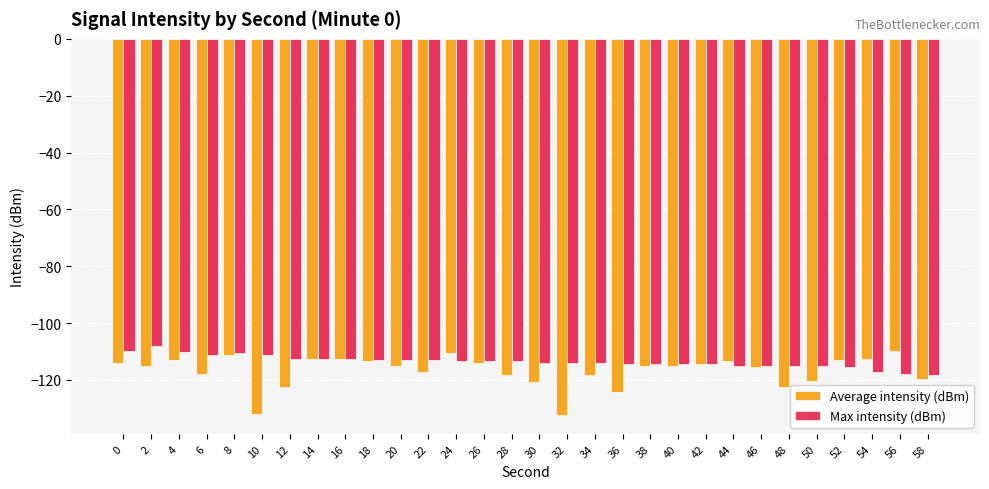

Which series has the largest range (max minus min)?

Average intensity (dBm)